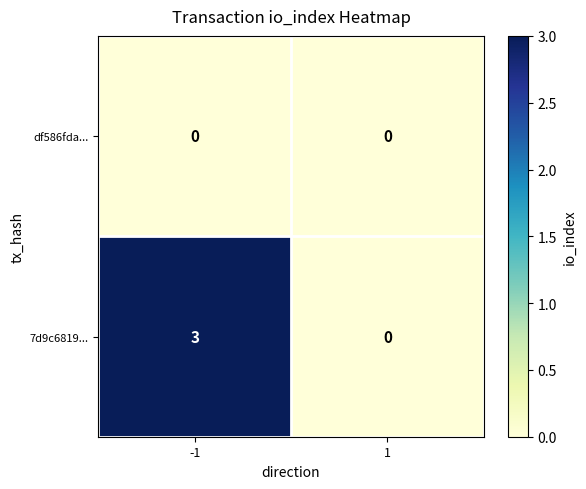

What is the total value across all series at -1?

3